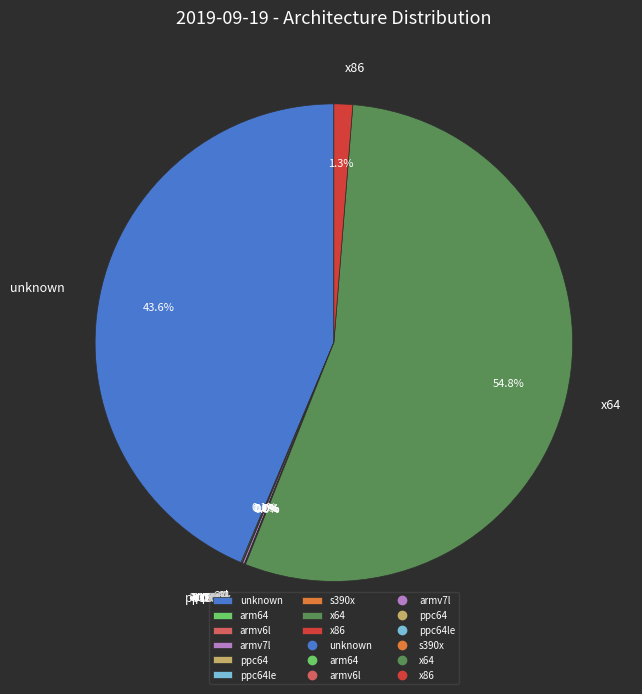

Which category has the biggest portion of the pie?

x64